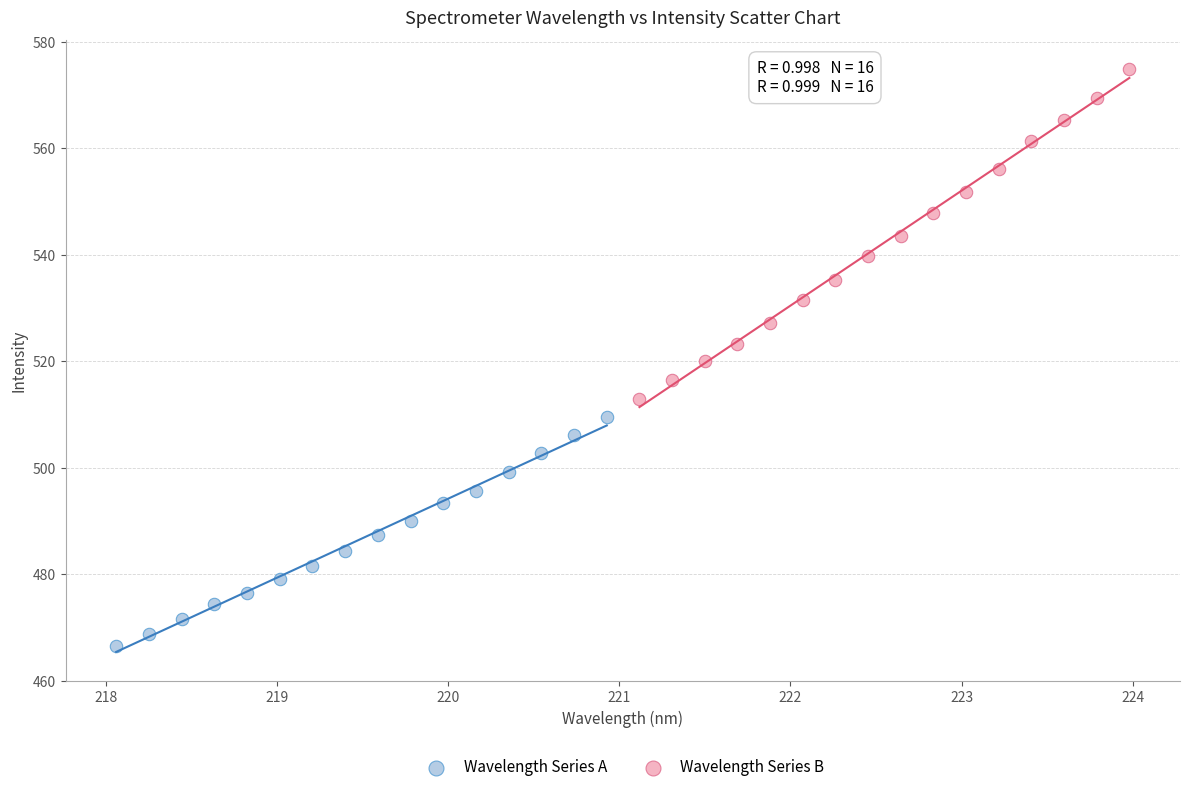

Which series has the largest Y range (max minus min)?

Wavelength Series B